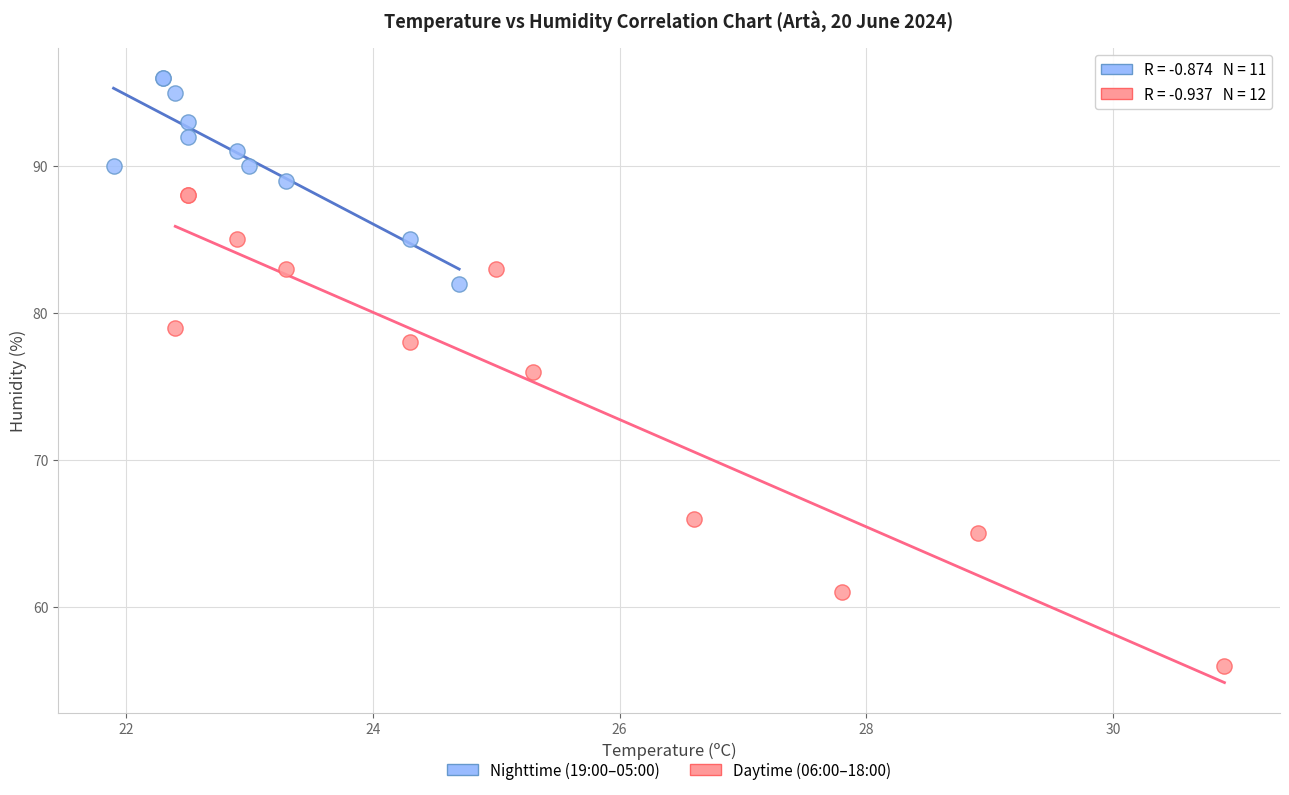

Which series contains the highest Y value?

Nighttime (19:00–05:00)